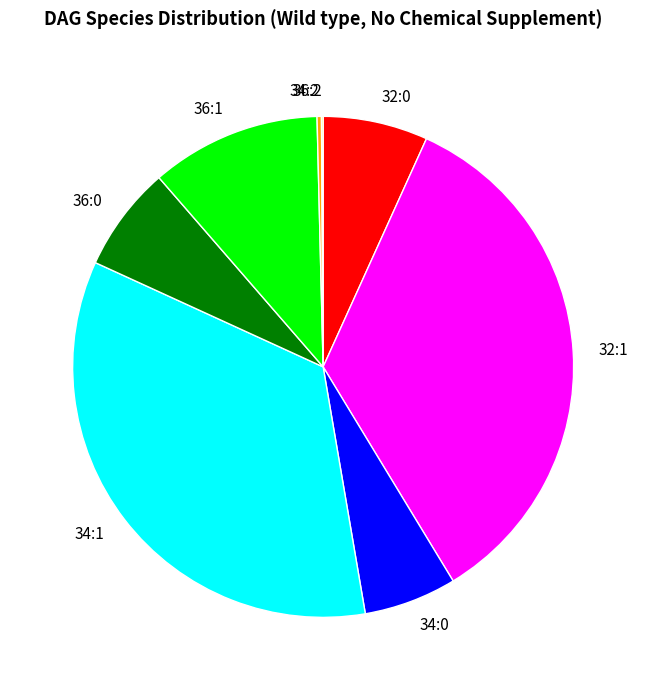

Between 34:1 and 34:2, which is larger?

34:1